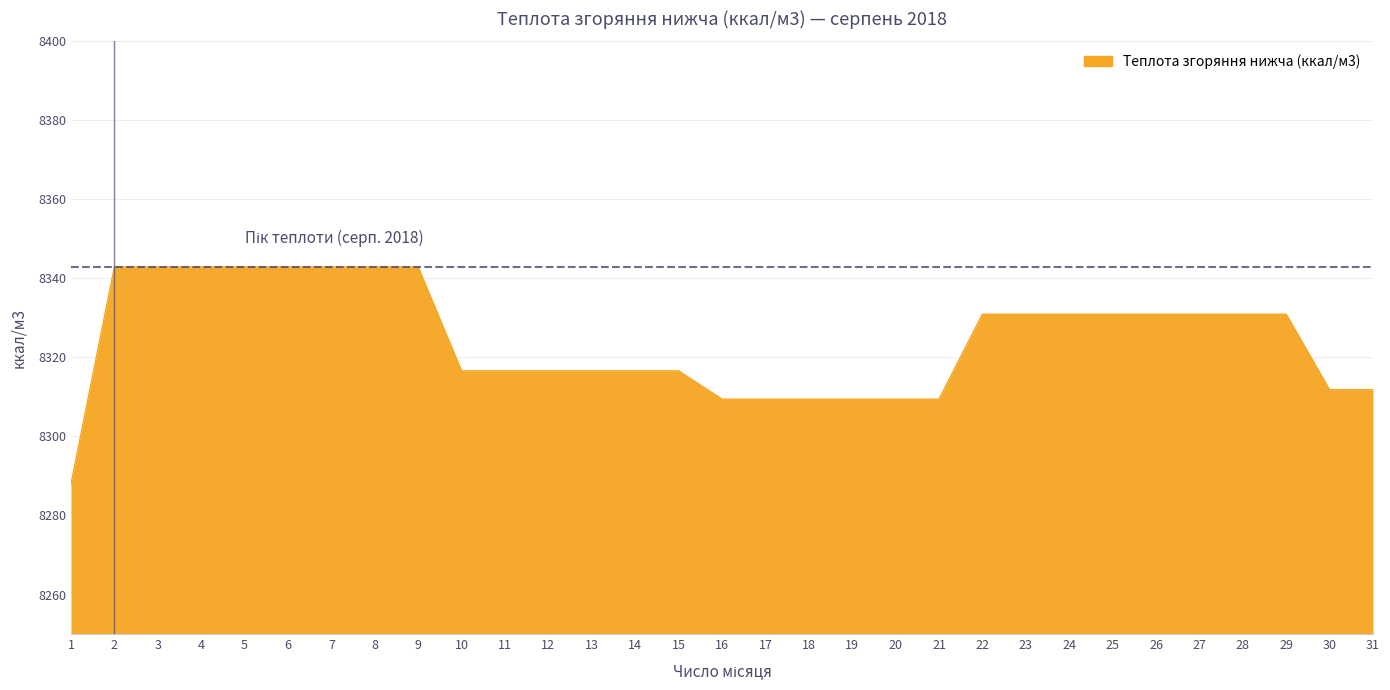

What is the greatest value displayed?

8342.9